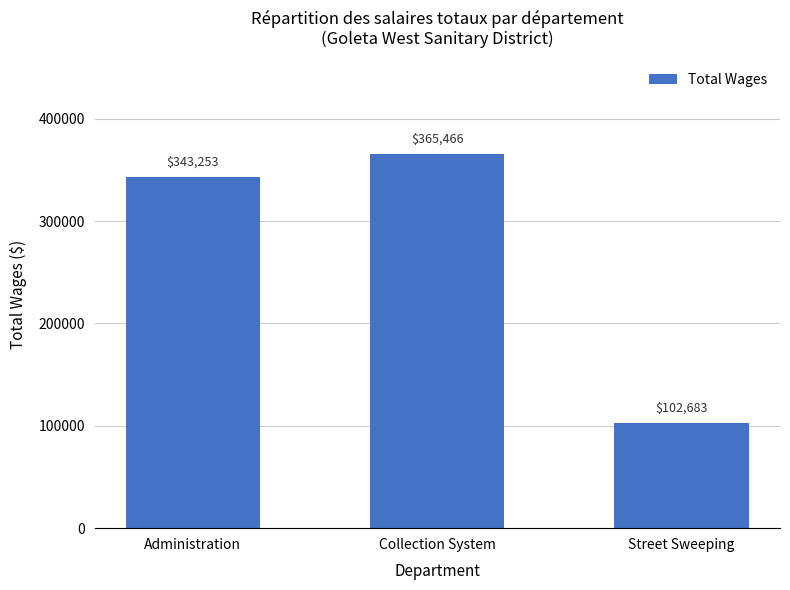

What is the ratio of the value at Collection System to the value at Administration?

1.1